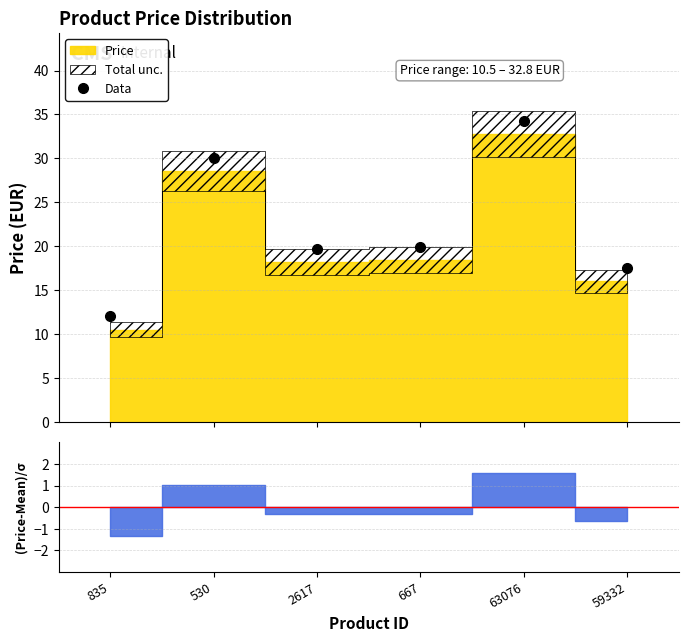

Reading left to right, extract all data points from this chart.

835=12.0	530=30.1	2617=19.7	667=19.9	63076=34.3	59332=17.5